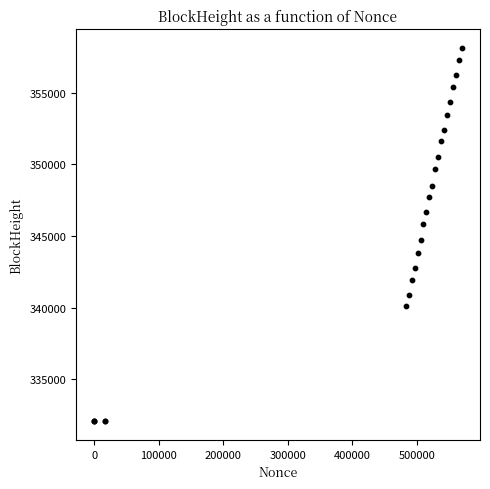

What Y value in the scatter plot is closest to 345093?

344710